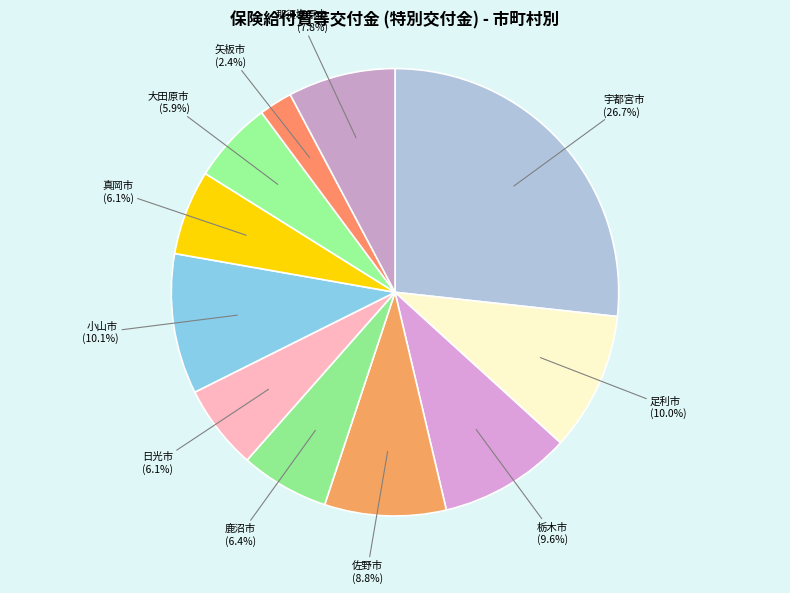

What percentage is the 真岡市 slice, to the nearest percent?

6%